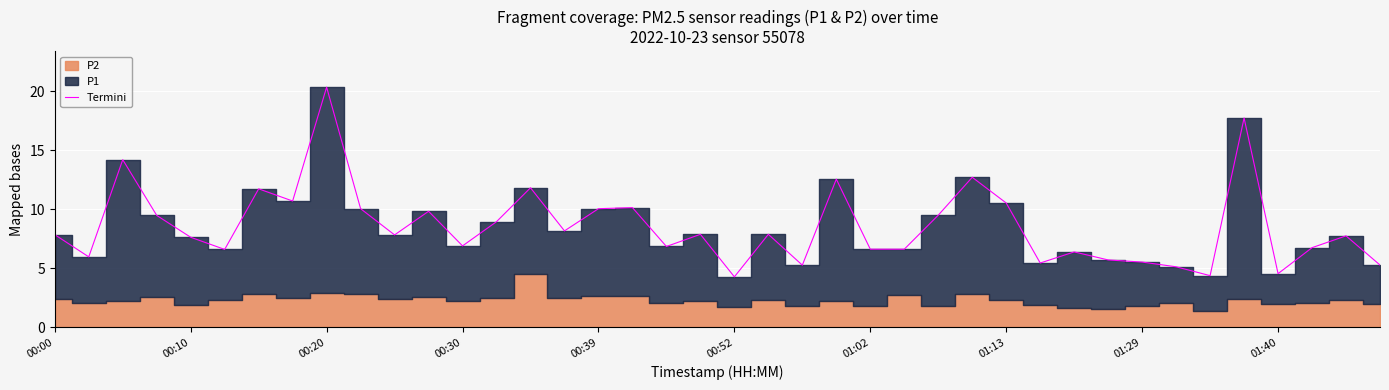

The chart shows a value of 5.1 at 33. True or false?

True